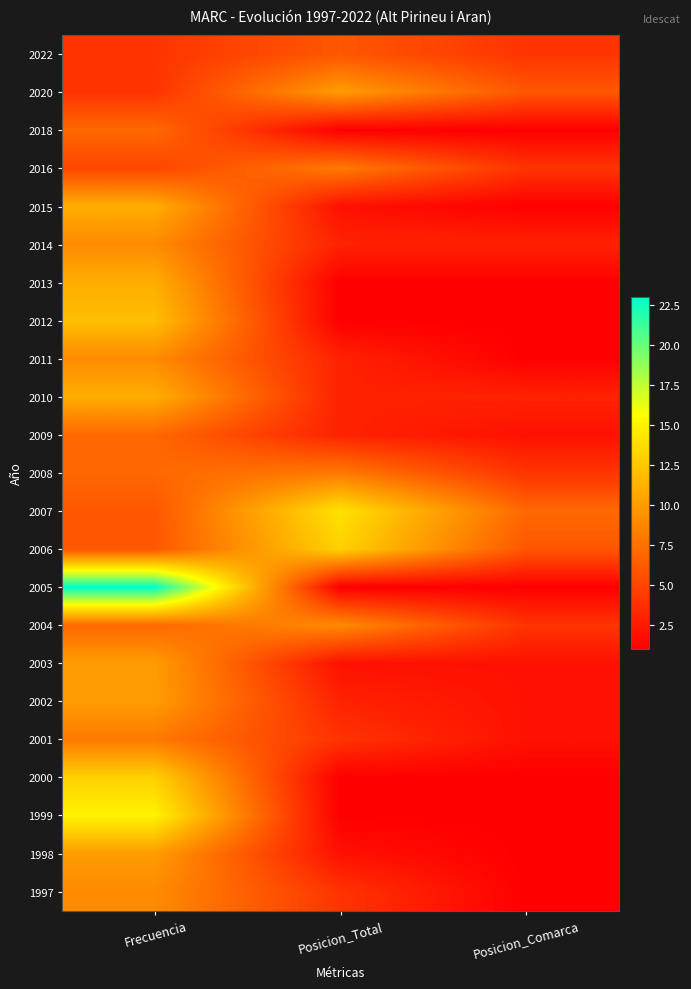

How many series are shown in this chart?

23